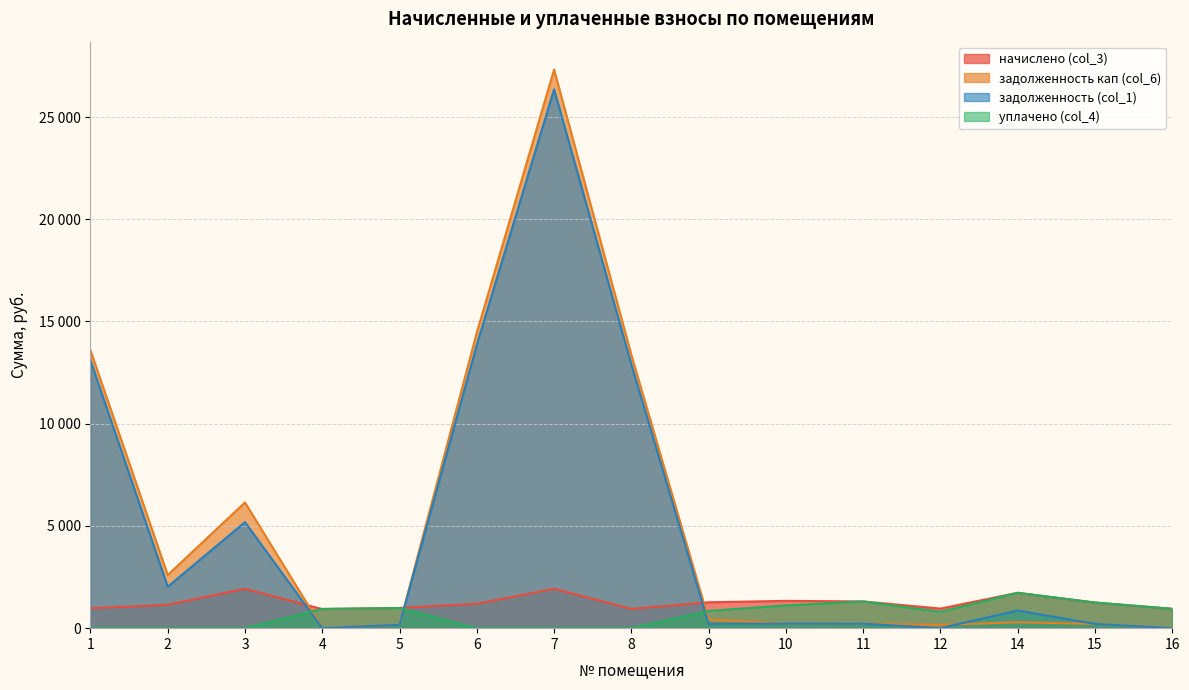

At which label does начислено (col_3) reach its minimum?

4